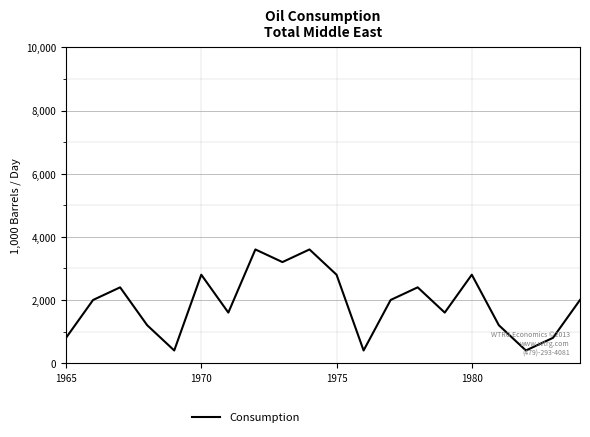

What is the greatest value displayed?

3600